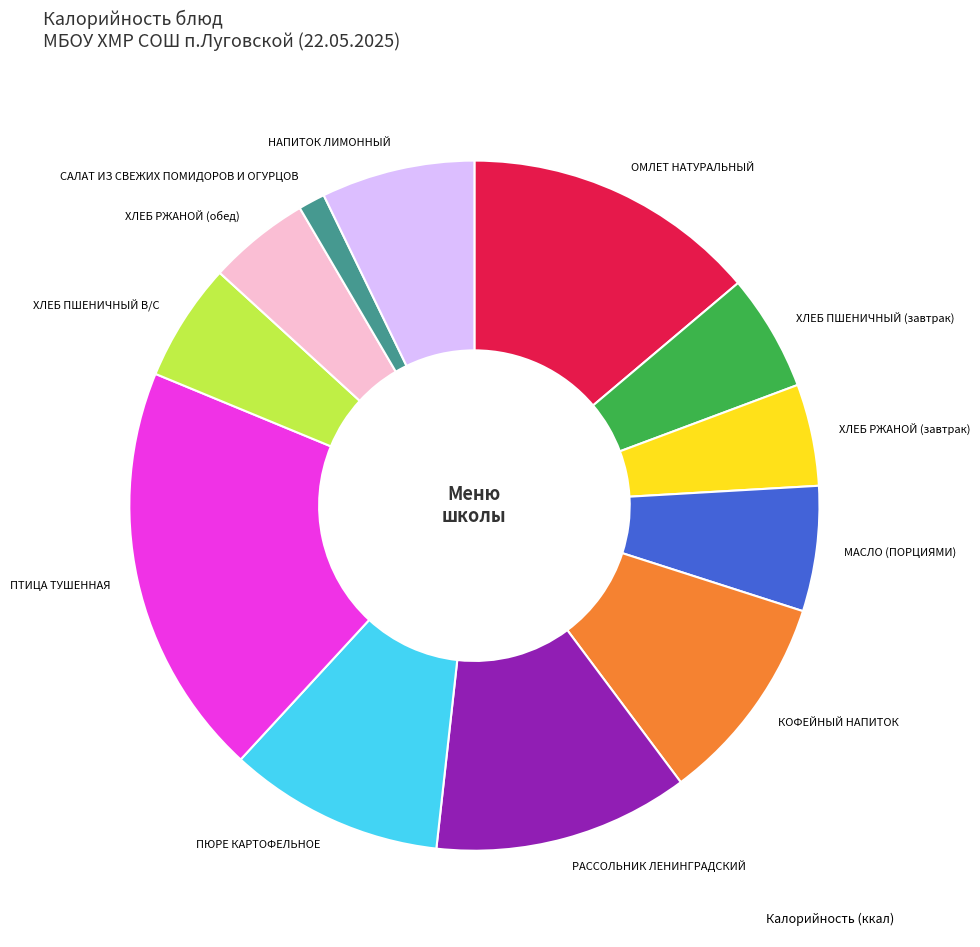

Is the sum of ОМЛЕТ НАТУРАЛЬНЫЙ and ХЛЕБ РЖАНОЙ (обед) greater than half?

No